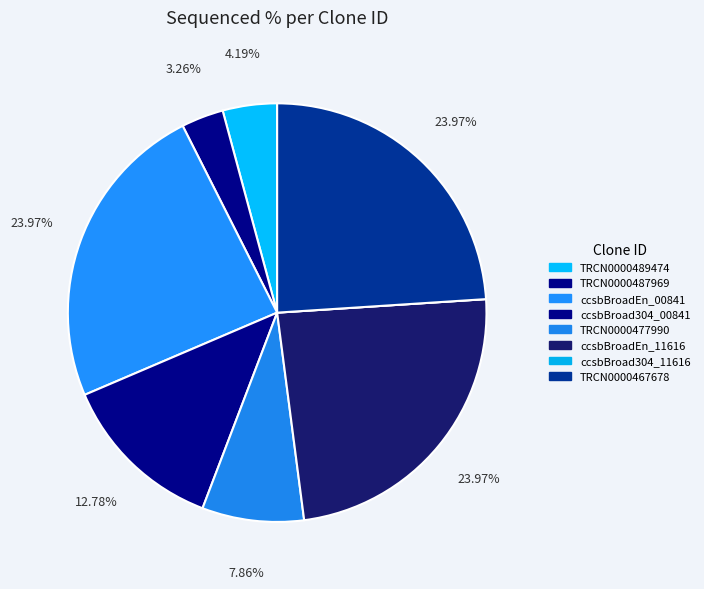

How many slices are in this pie chart?

8